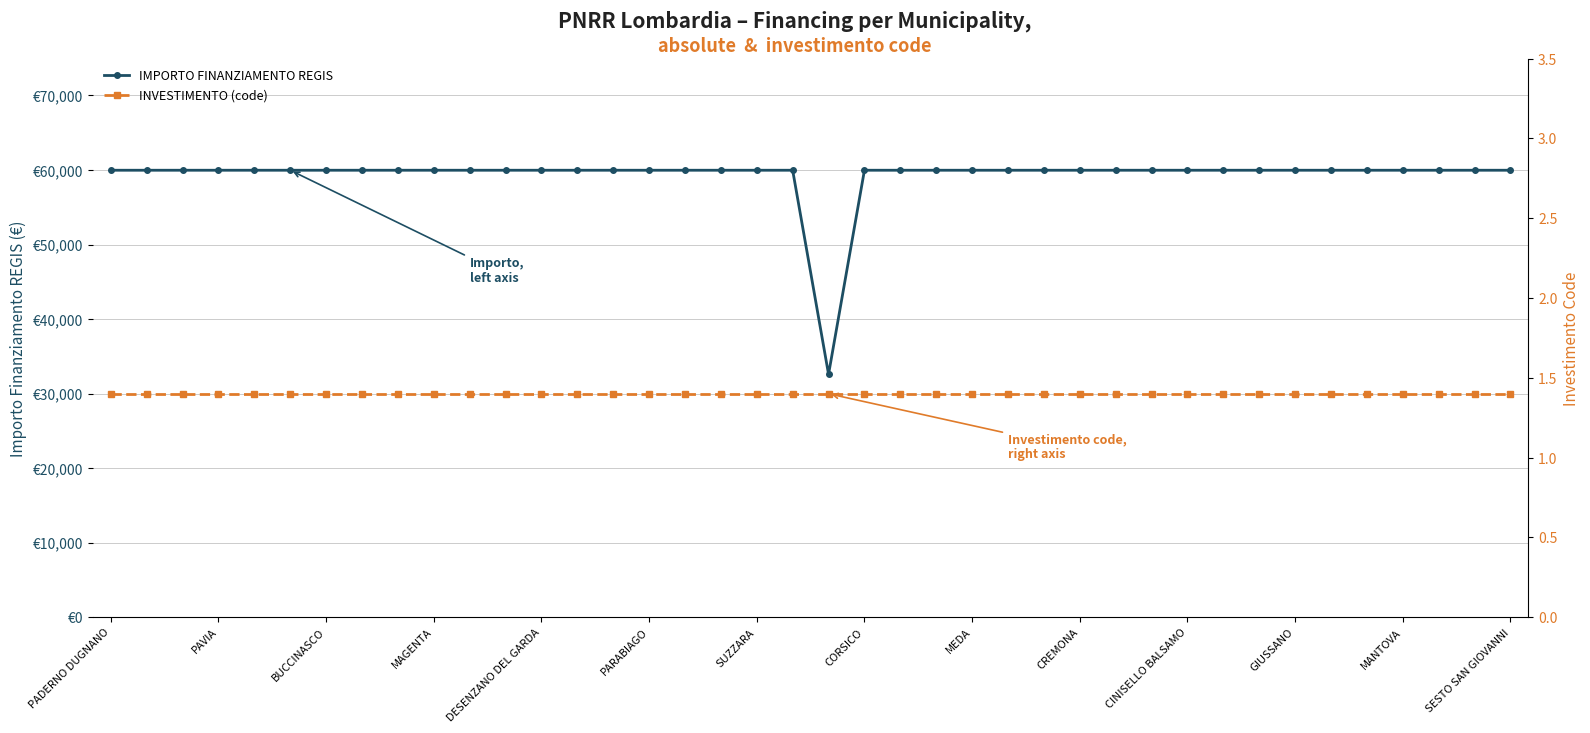

Rank the series by their maximum value, from lowest to highest.

INVESTIMENTO (code), IMPORTO FINANZIAMENTO REGIS